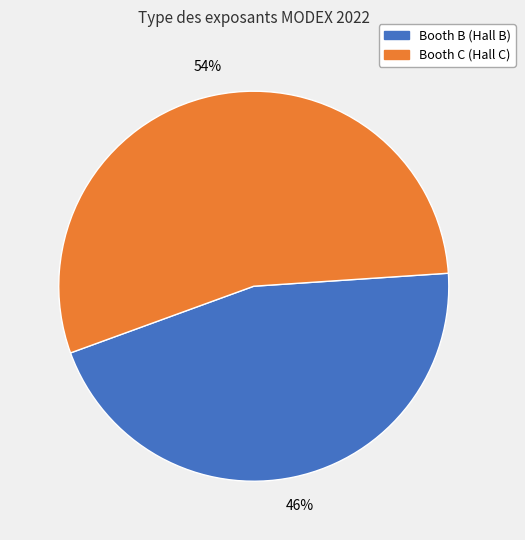

Which has a higher value, Booth C (Hall C) or Booth B (Hall B)?

Booth C (Hall C)